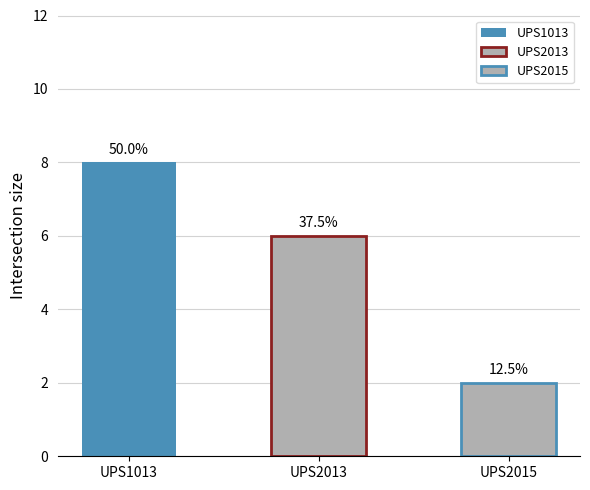

Reading left to right, extract all data points from this chart.

UPS1013=8	UPS2013=6	UPS2015=2